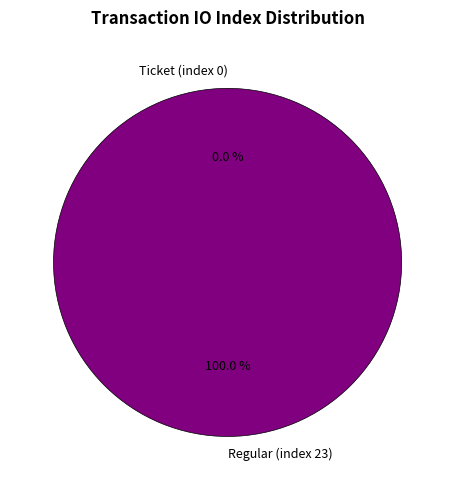

Which slice represents more than half of the pie?

Regular (index 23)